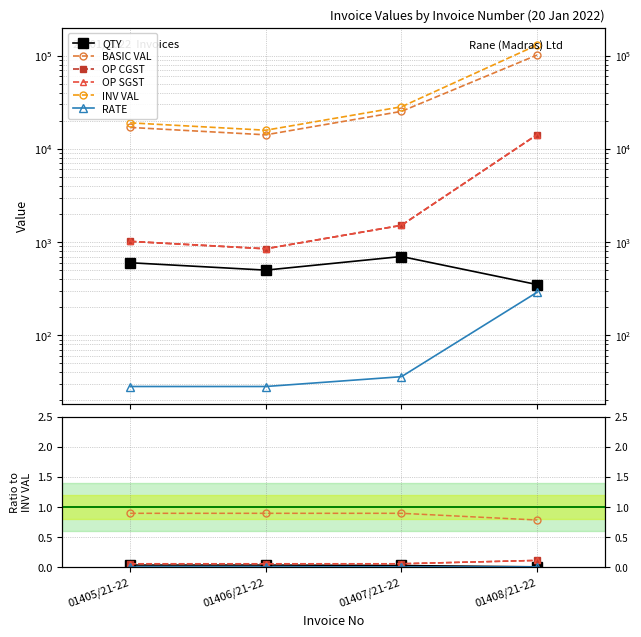

Is the value of BASIC VAL at 01406/21-22 greater than the value of QTY at 01407/21-22?

Yes